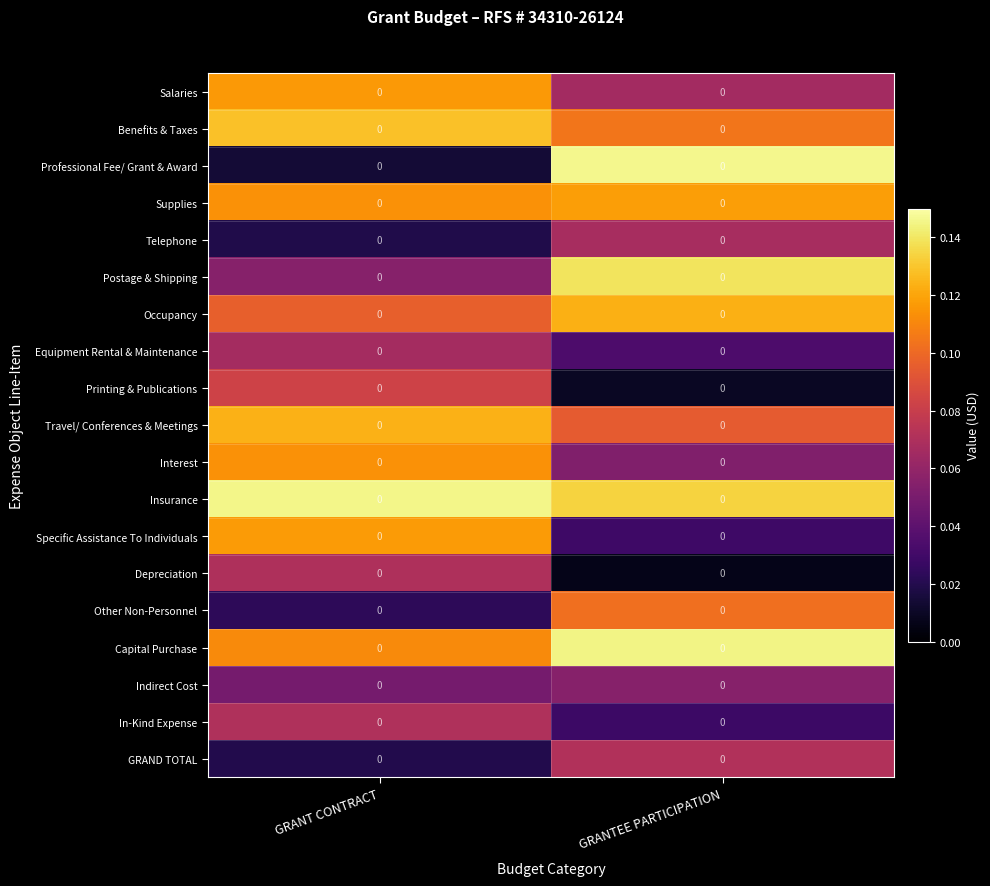

List the labels in order of Specific Assistance To Individuals value, smallest first.

GRANTEE PARTICIPATION, GRANT CONTRACT